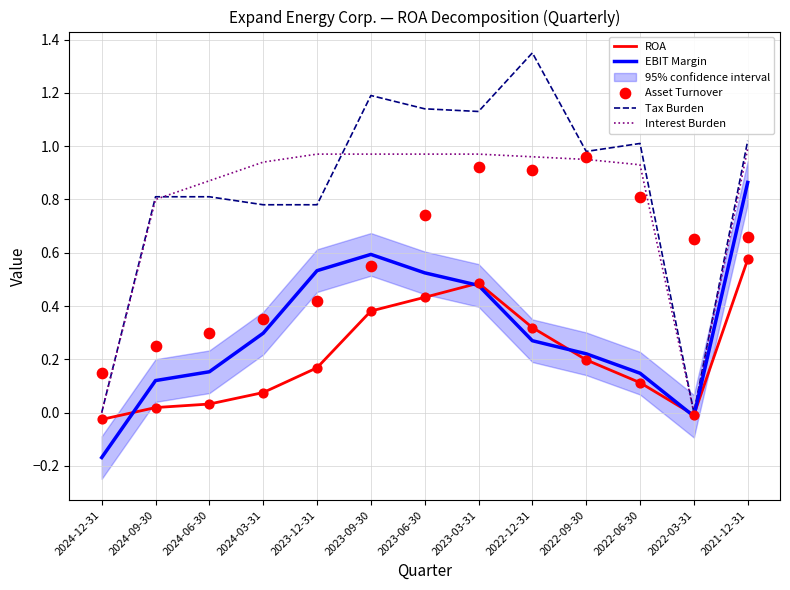

What is the total value across all series at 2024-03-31?

2.4